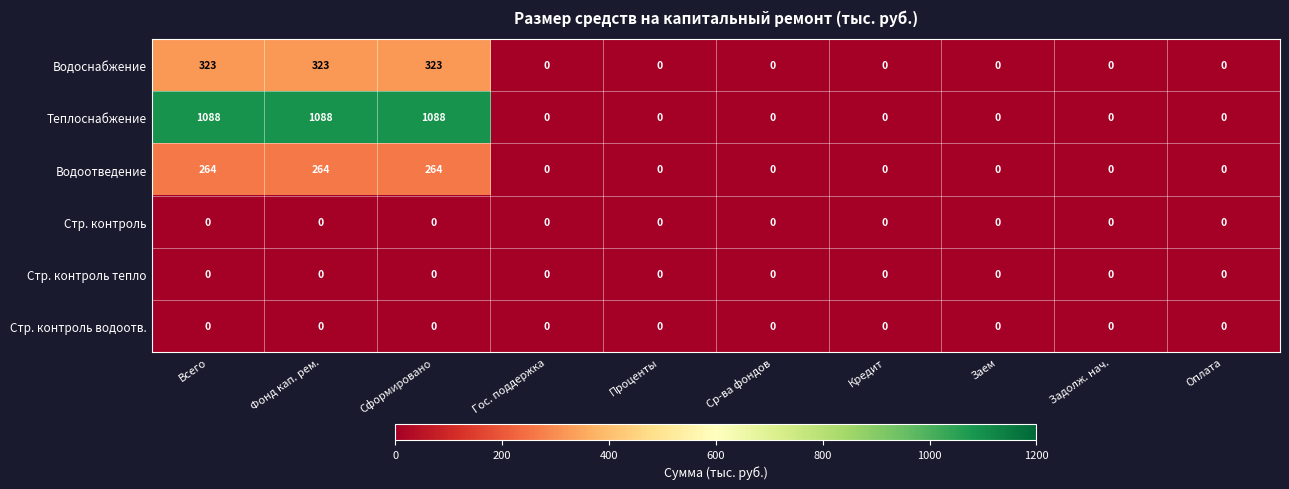

What is the sum of all Водоснабжение values?

969